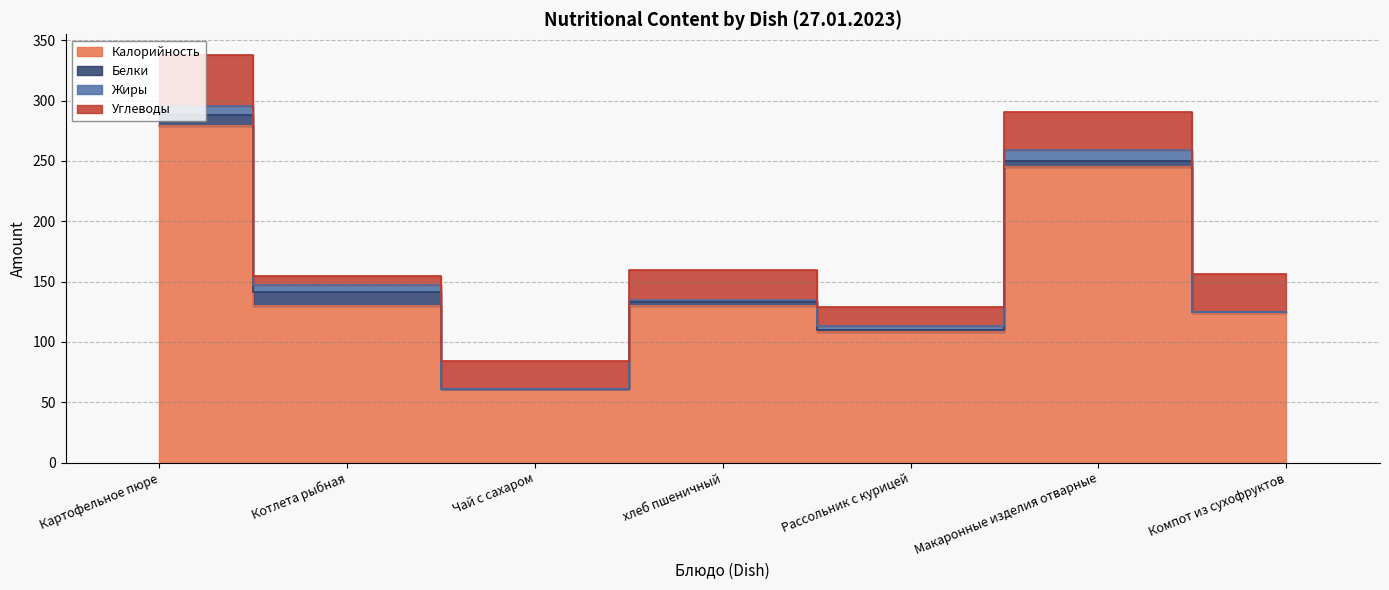

What is the value of the Белки point at the 7th from the left?

0.6